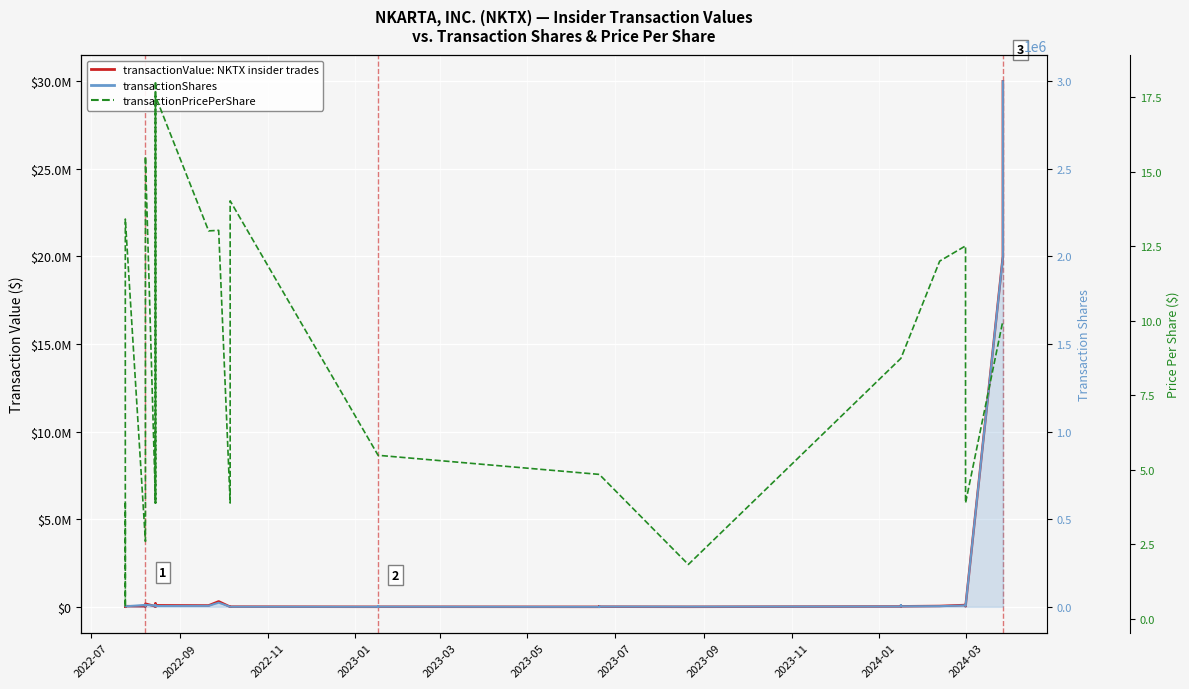

What is the sum of all transactionPricePerShare values?

319.8